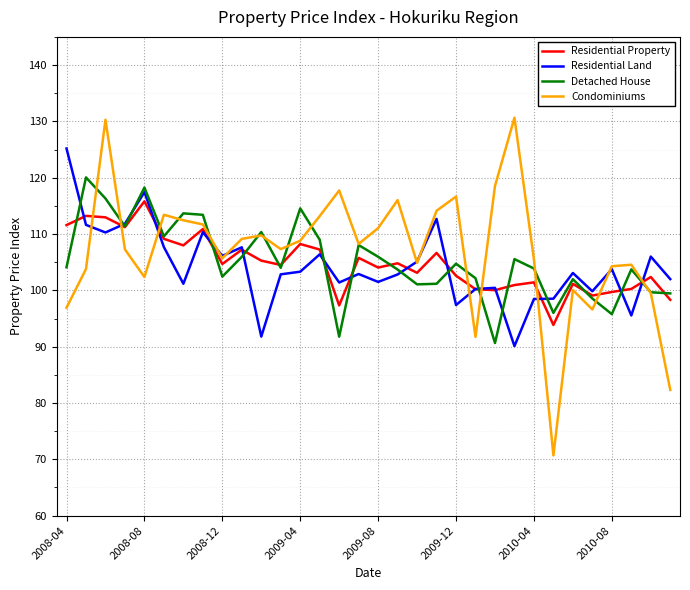

Which series has the widest spread of values?

Condominiums